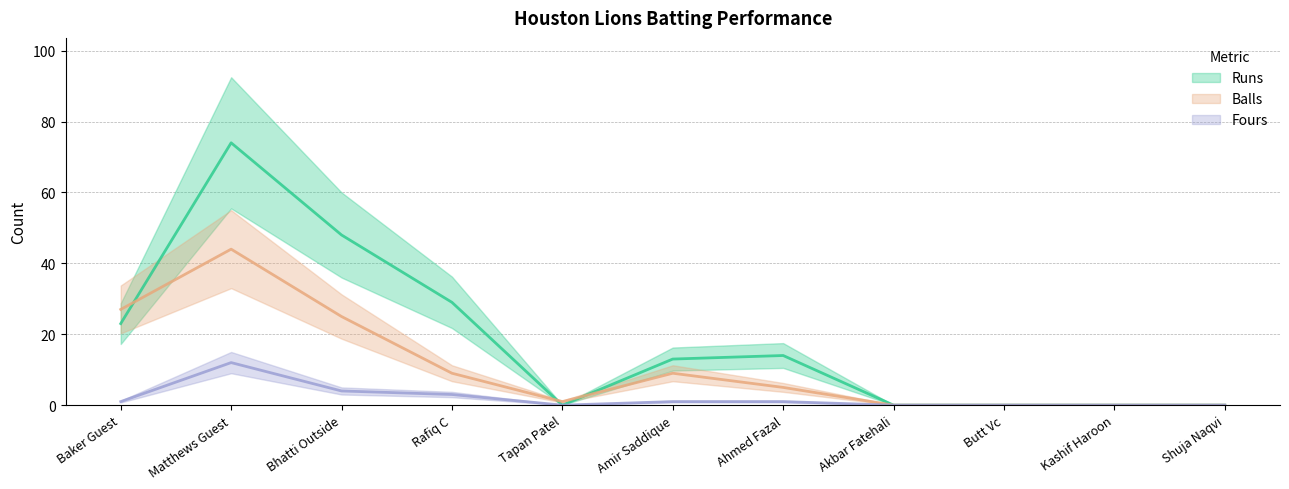

Where is the first local maximum for Balls?

Matthews Guest